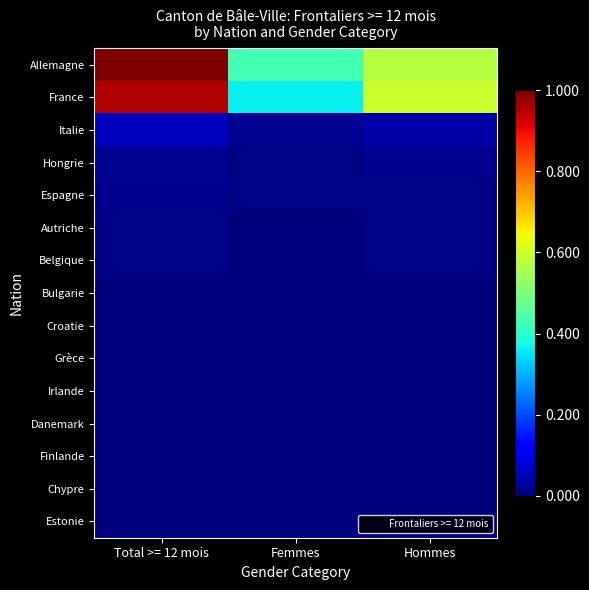

Which label corresponds to the smallest value in the chart?

Femmes